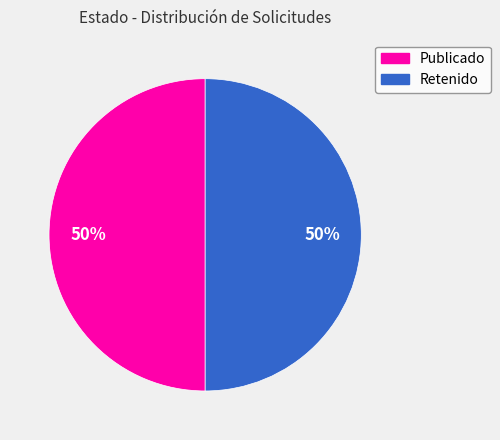

To the nearest percent, what portion does Publicado represent?

50%